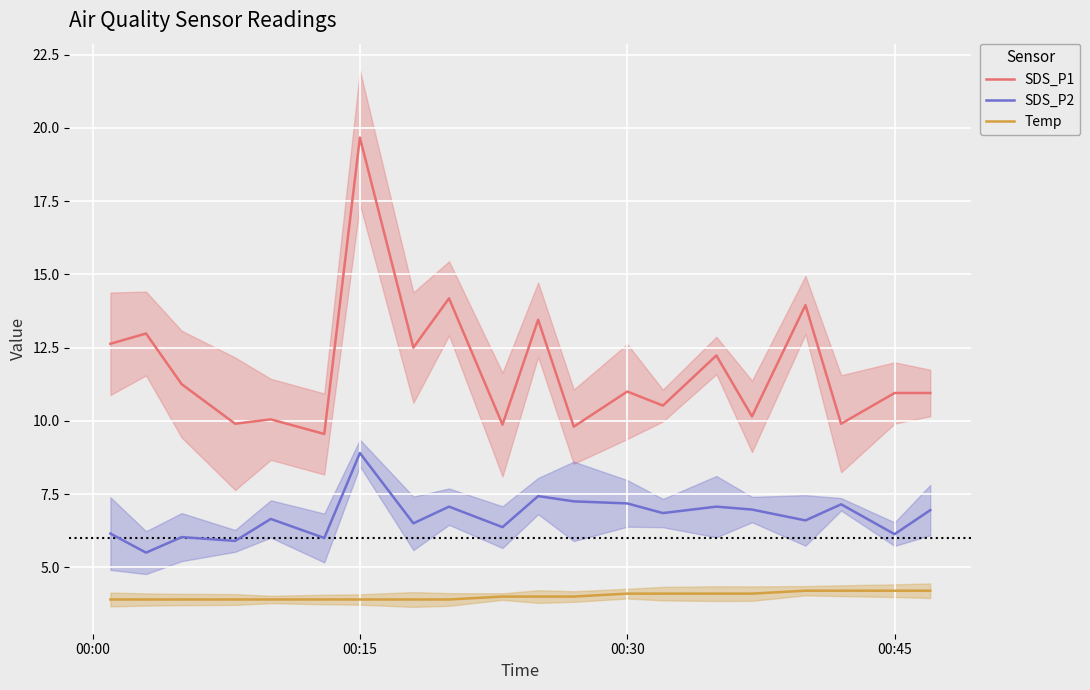

True or false: Temp and SDS_P1 cross at least once.

False